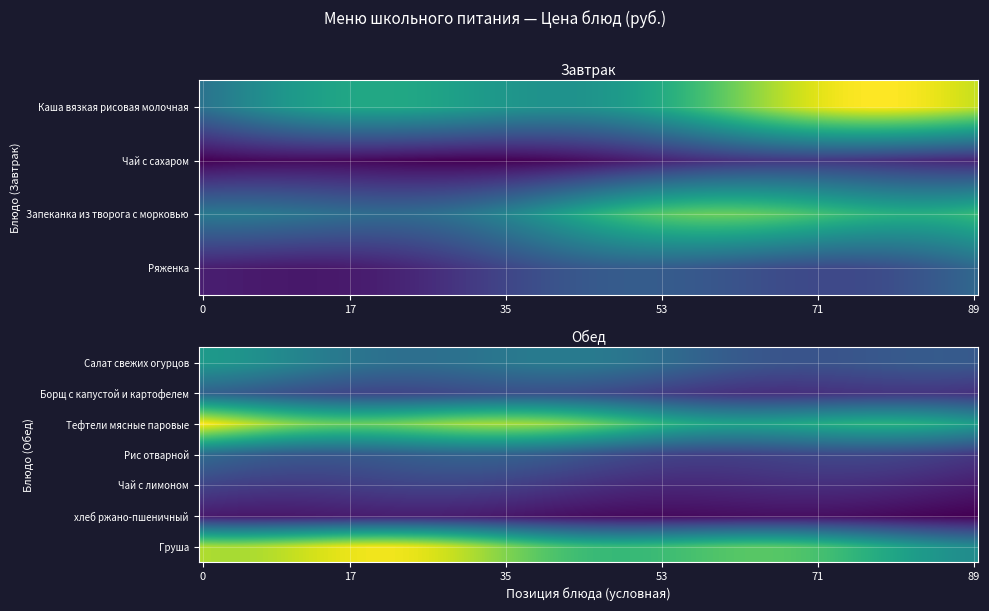

Which series has the largest total across all categories?

Завтрак